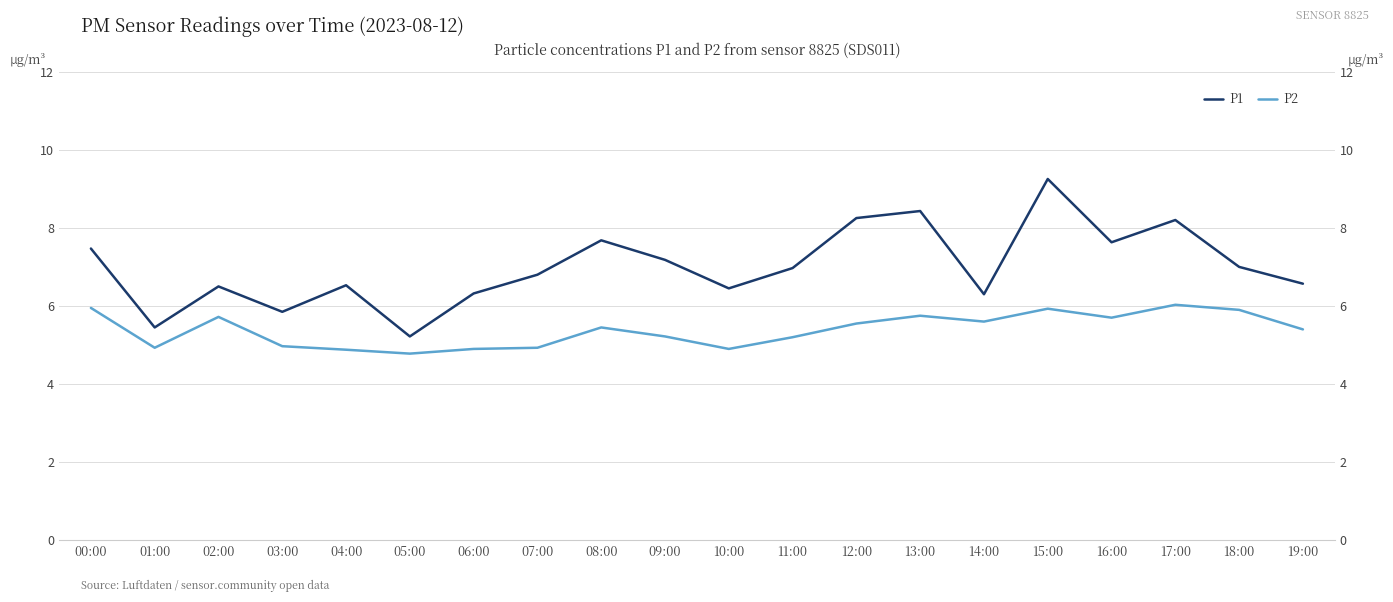

Which series has the largest total across all categories?

P1